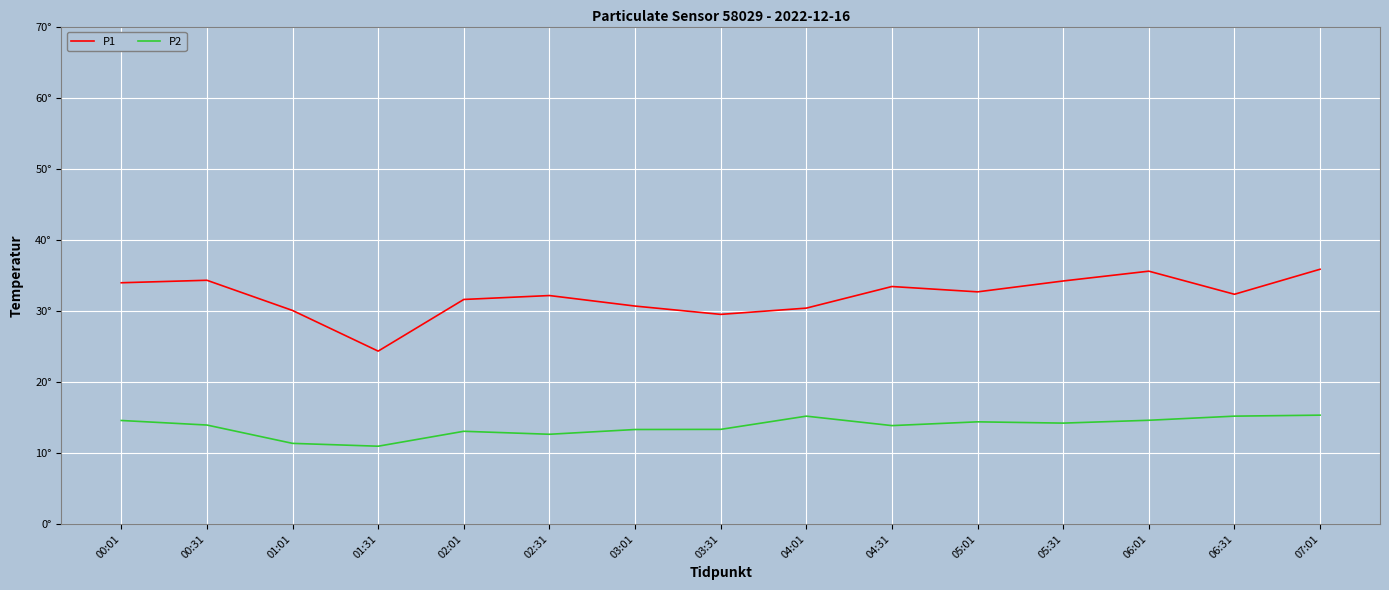

Is the value of P2 at 02:01 greater than the value of P1 at 02:31?

No